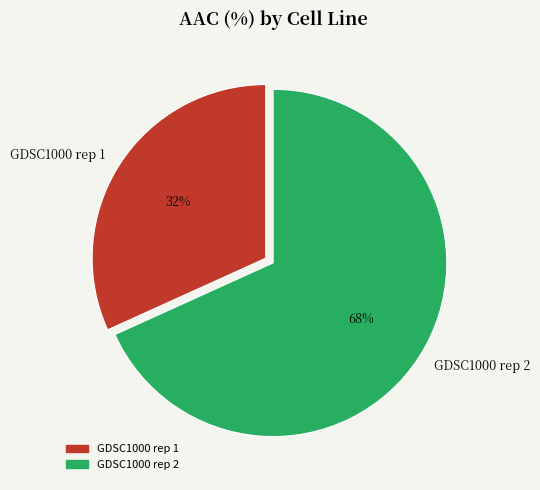

What is the majority slice?

GDSC1000 rep 2